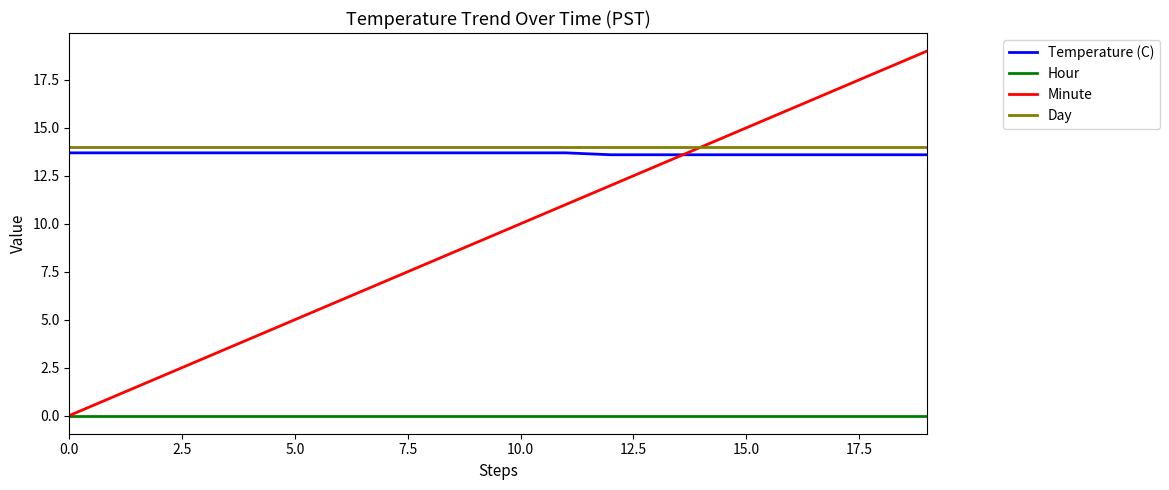

How many series are shown in this chart?

4